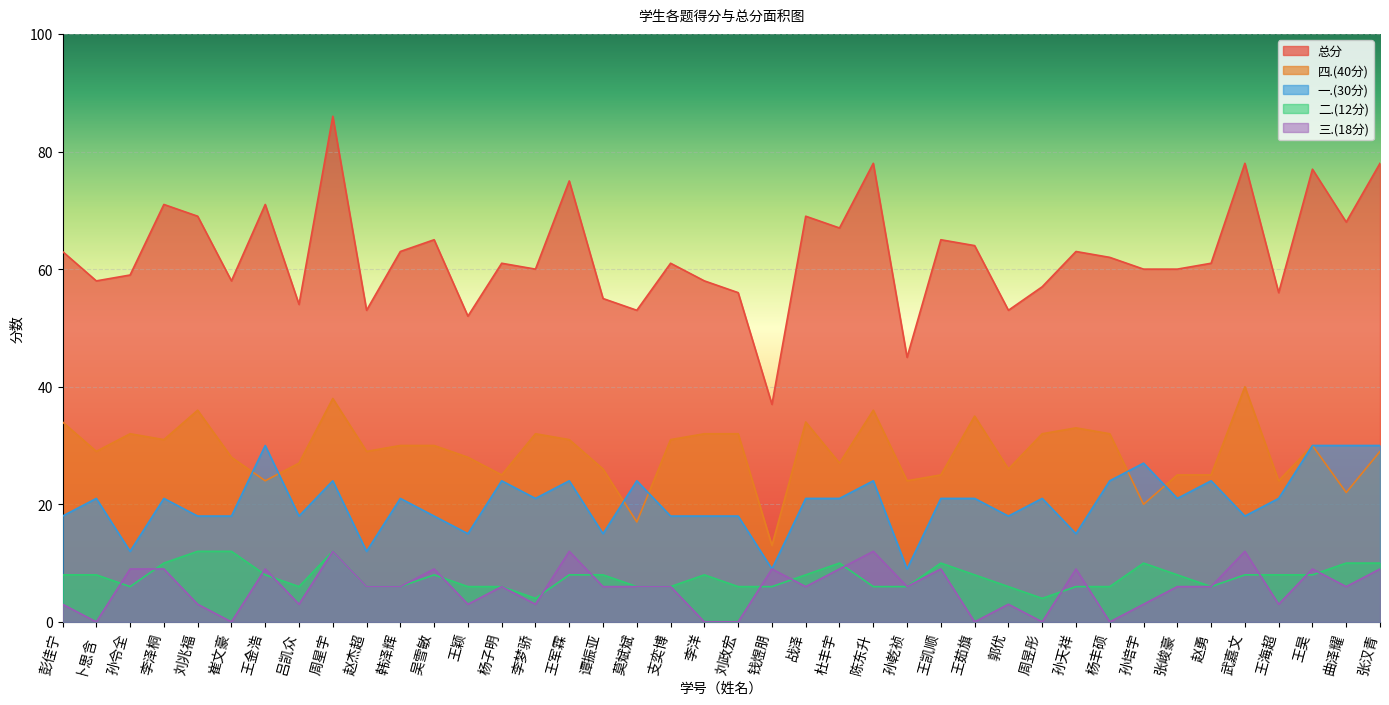

Which series has the widest spread of values?

总分